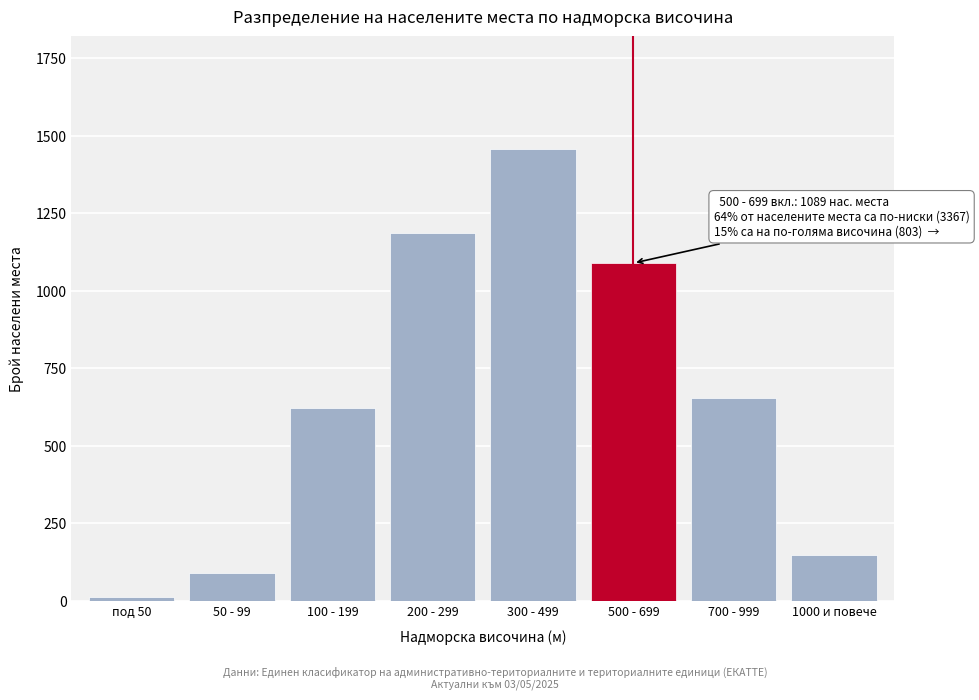

Reading right to left, transcribe all the data shown in this chart.

149	654	1089	1456	1187	623	89	12